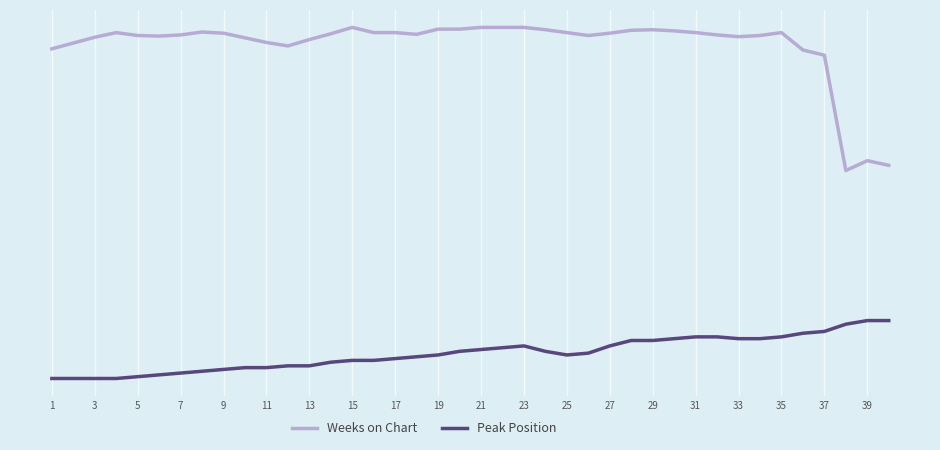

True or false: Weeks on Chart and Peak Position intersect in this chart.

False